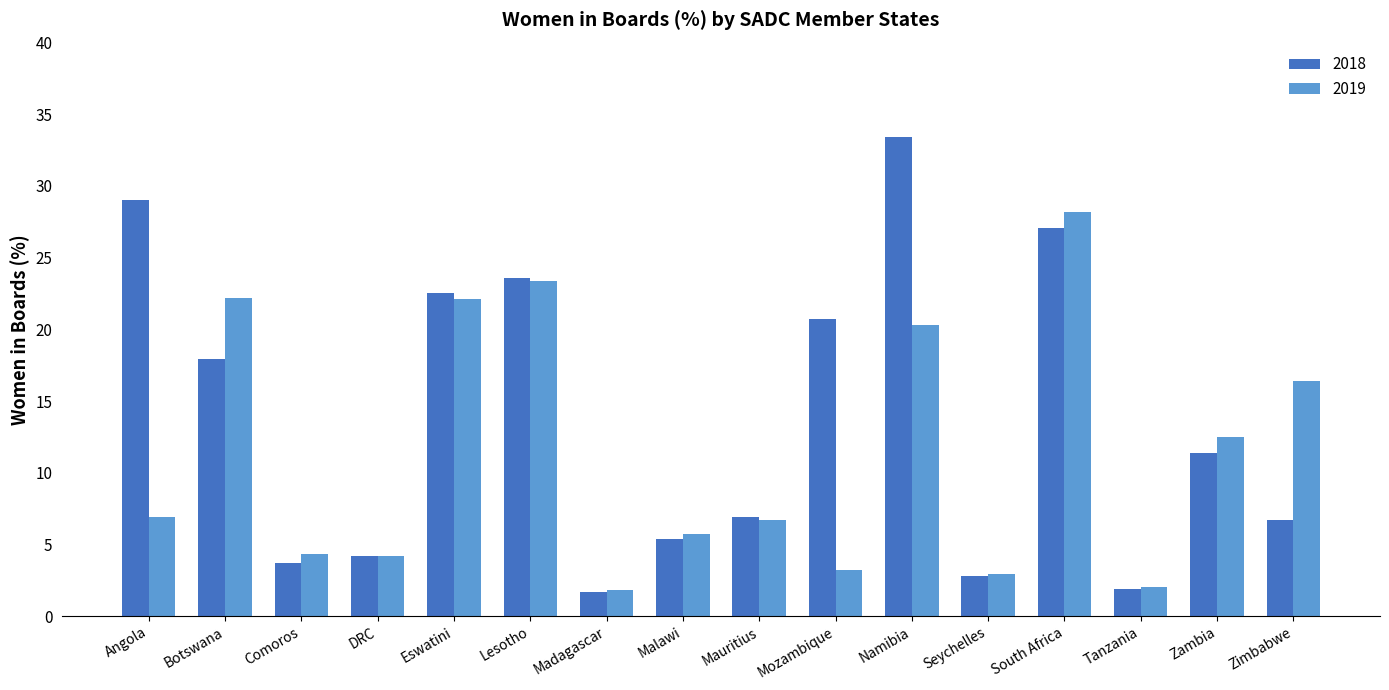

How many data points in 2018 are above 11?

8